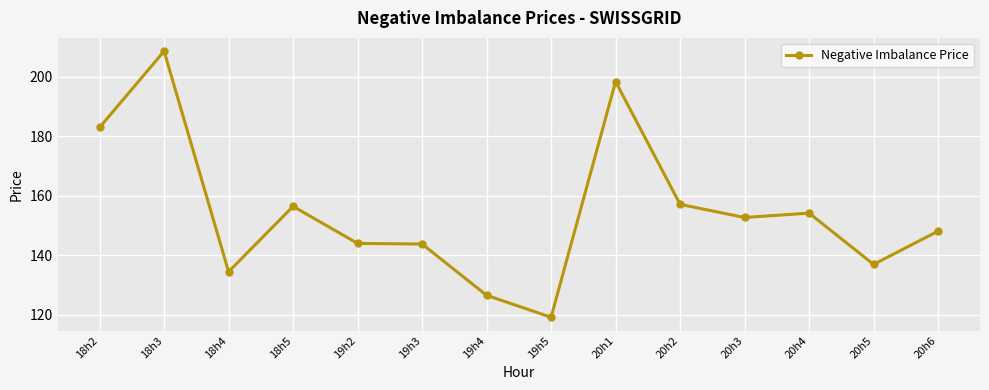

What is the sum of all values?

2163.5